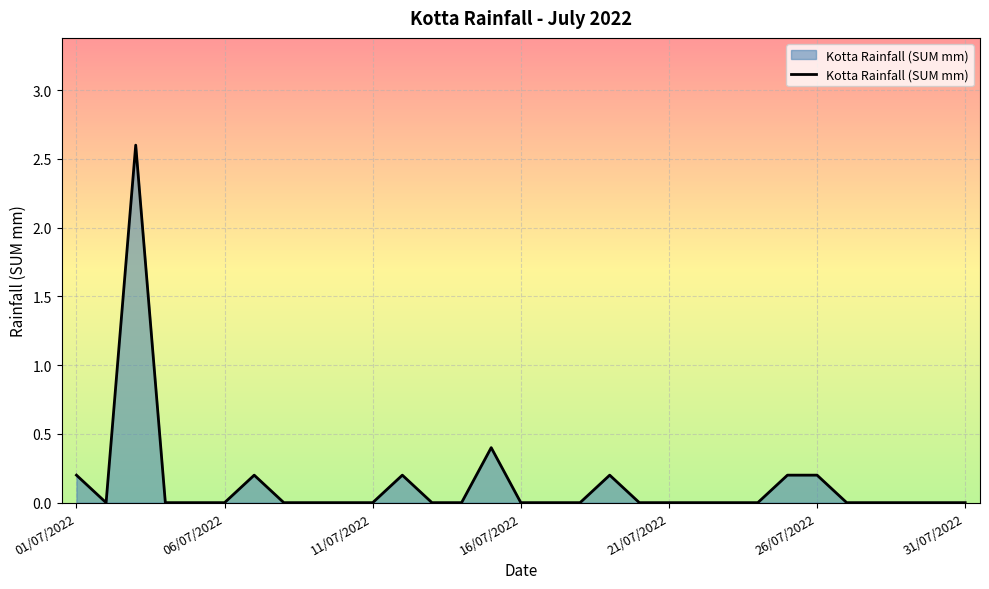

What is the difference between the maximum and minimum values?

2.6